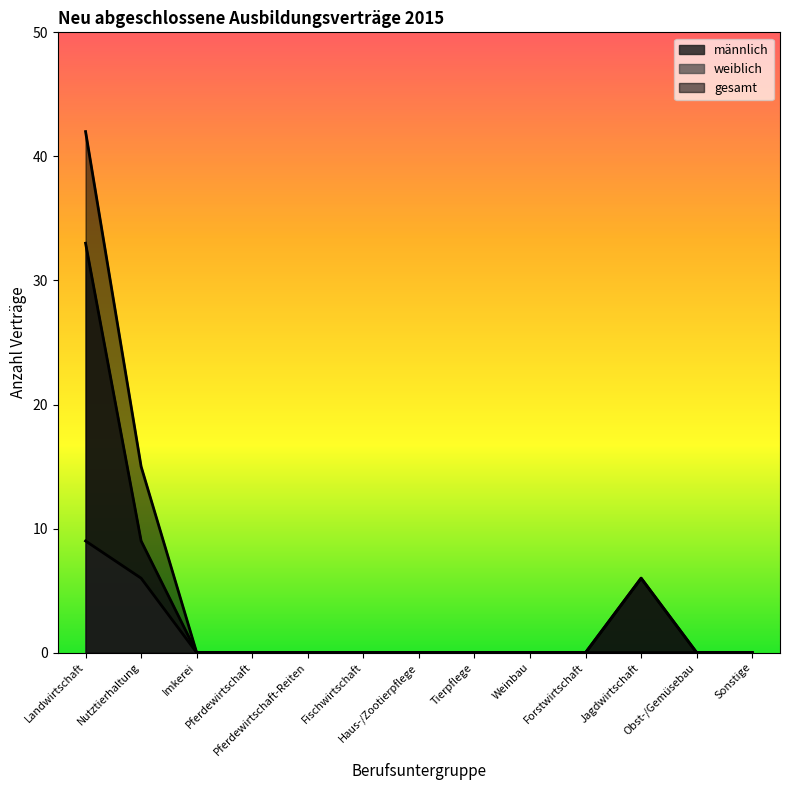

Count the number of categories in the chart.

13